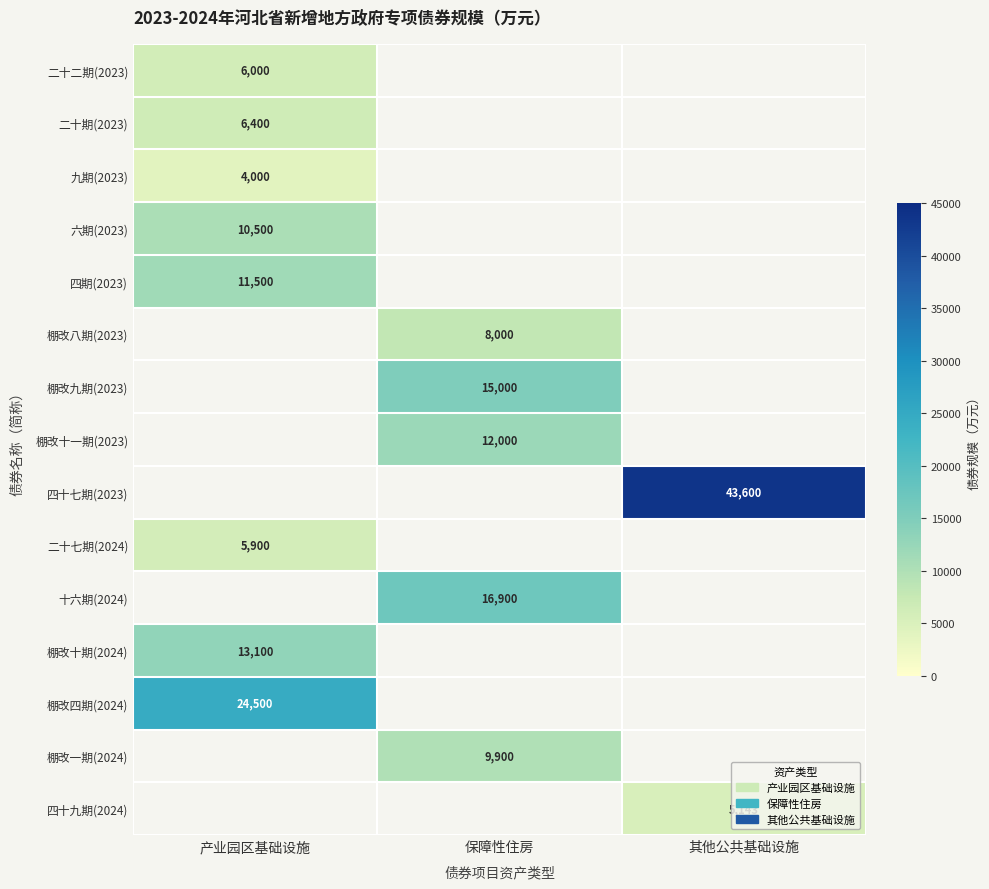

True or false: 棚改九期(2023) has a value of 15000 at 保障性住房.

True